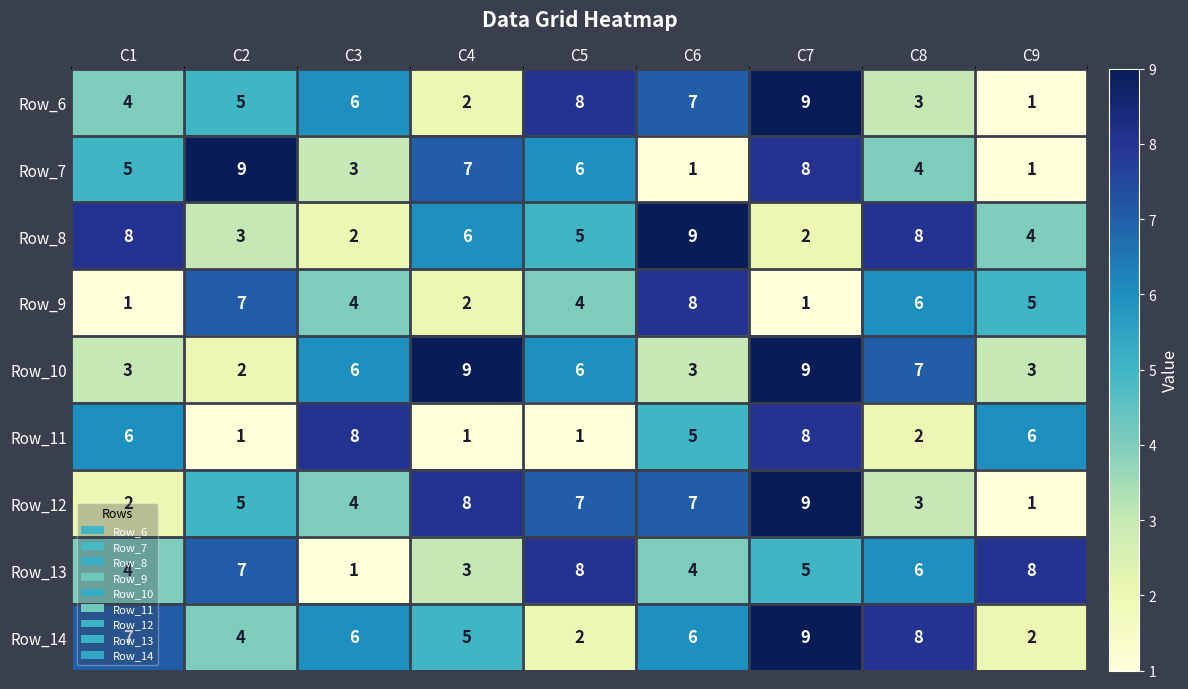

At which category is the sum across all series the highest?

C7